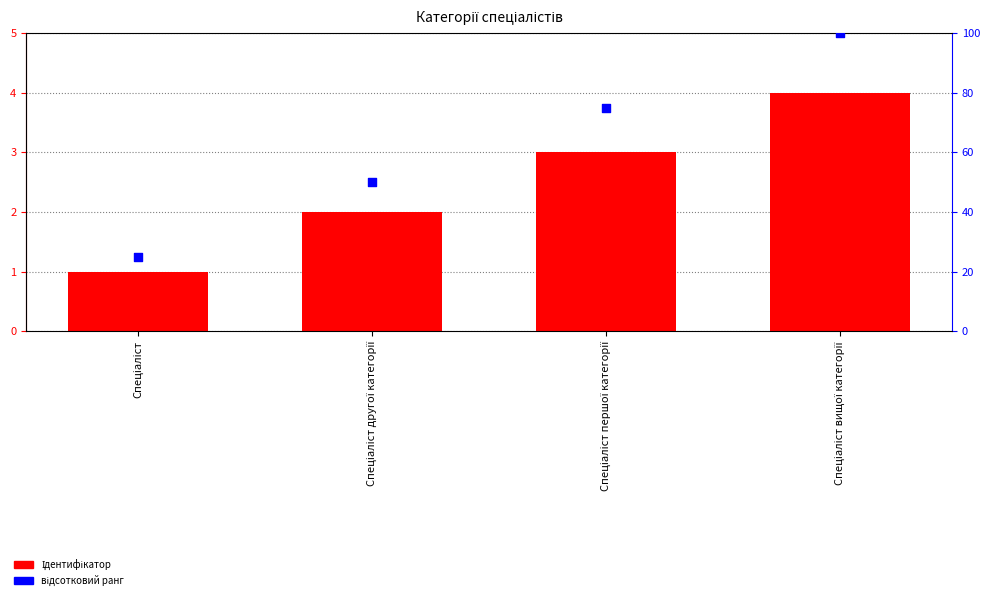

Which series contains the lowest Y value?

Ідентифікатор